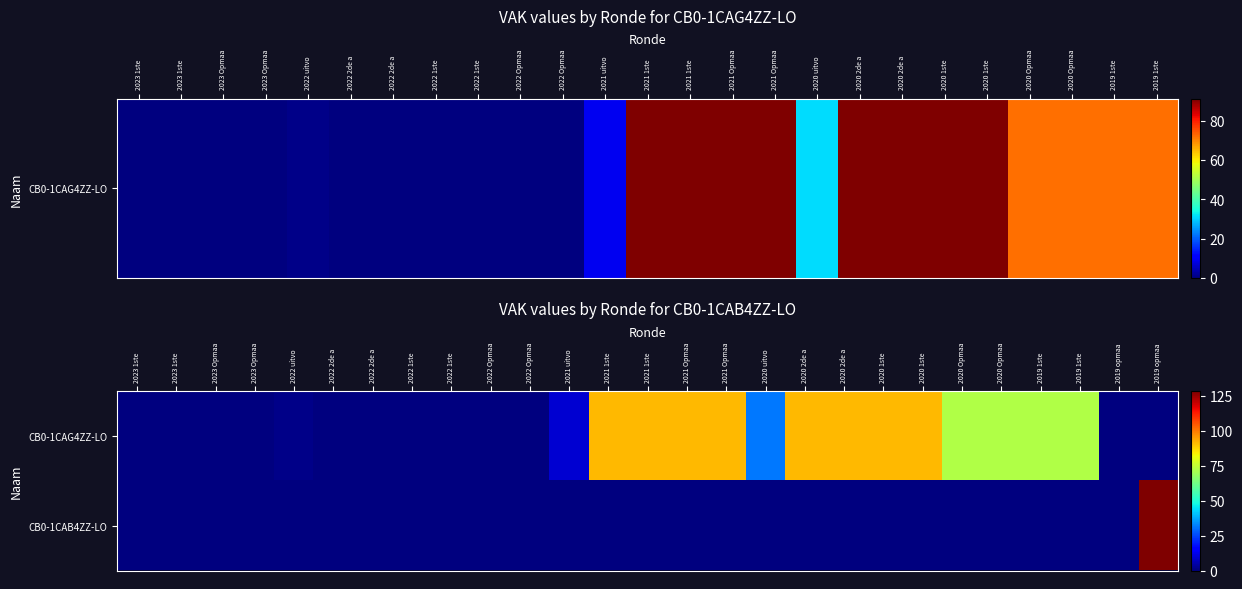

Rank the series at 2023 Opmaa from highest to lowest value.

CB0-1CAG4ZZ-LO, CB0-1CAB4ZZ-LO